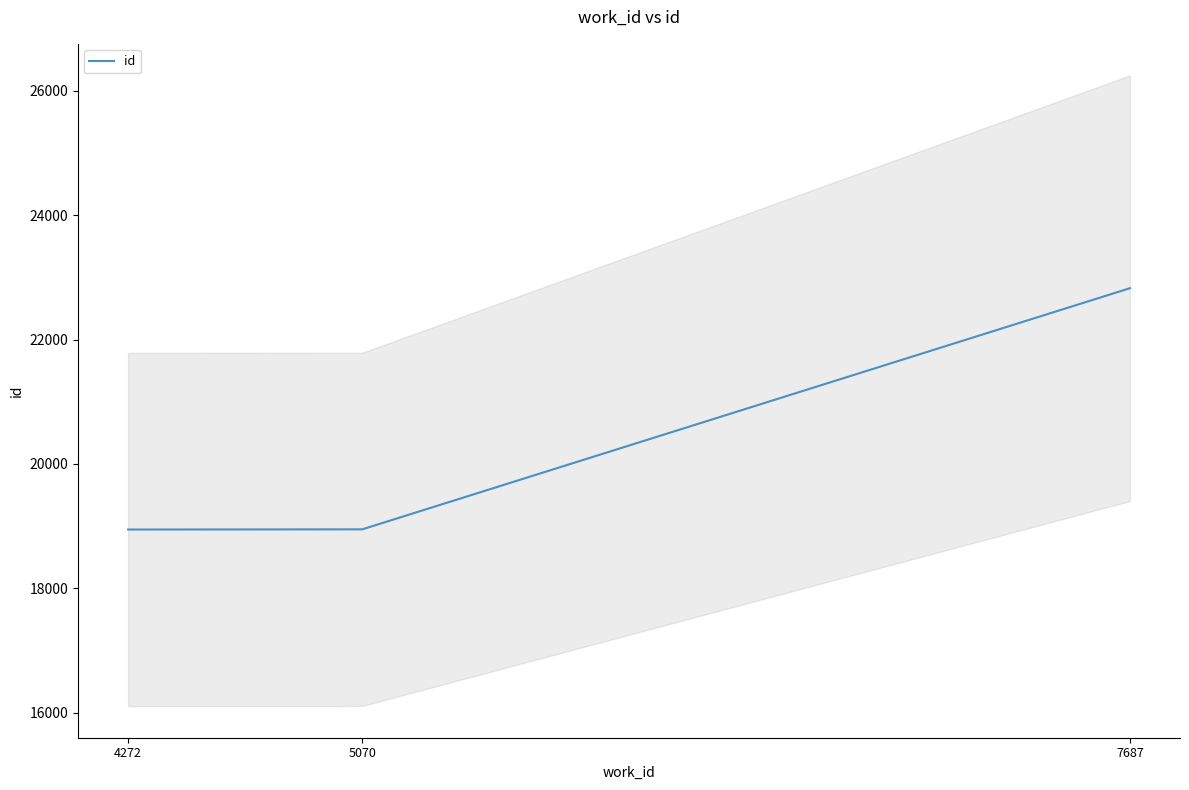

List the labels in order of value, largest first.

7687, 5070, 4272